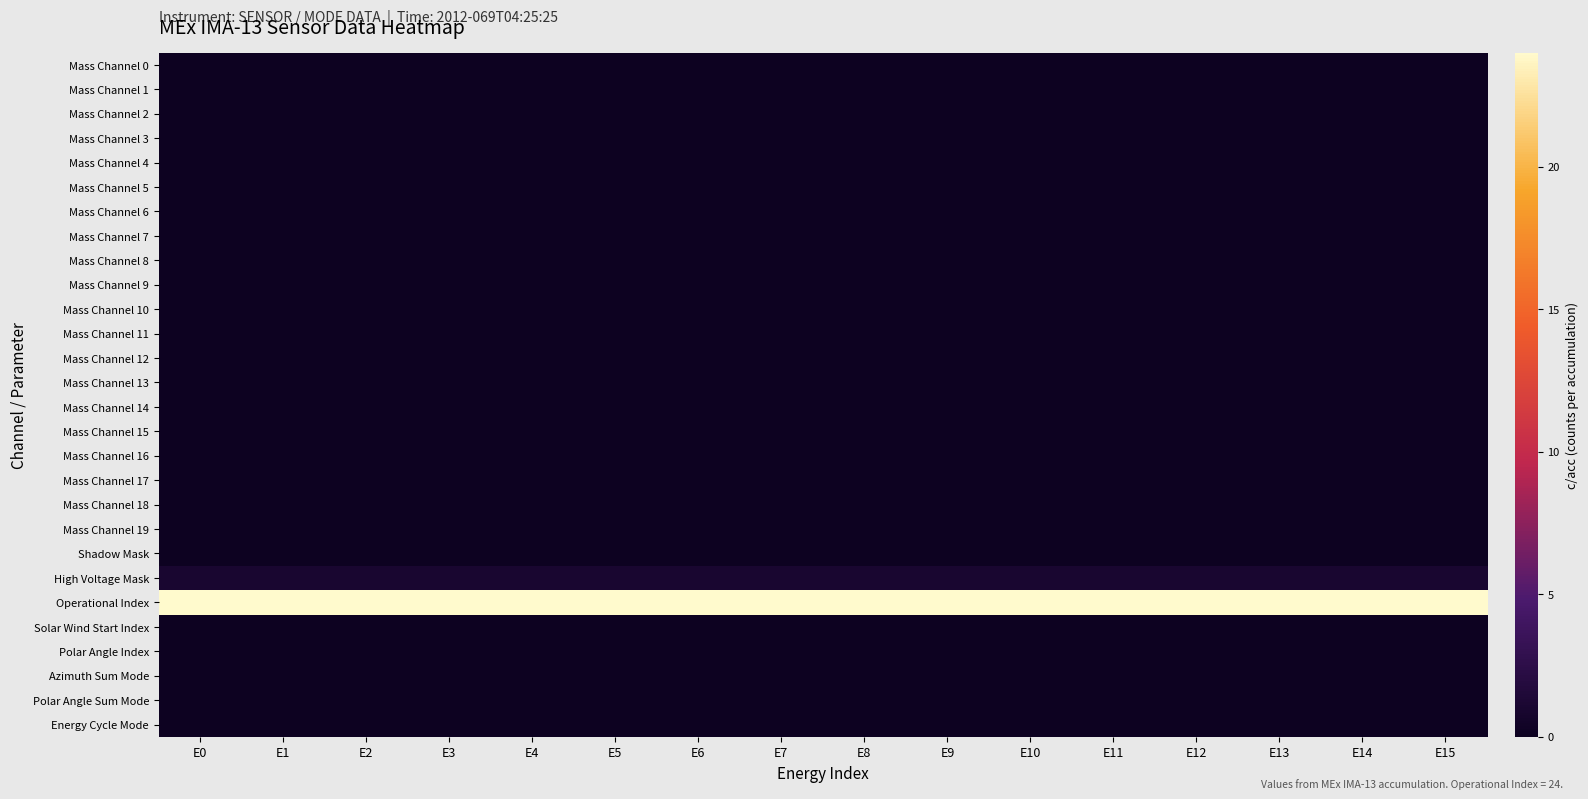

At how many categories does at least one series exceed 1?

16